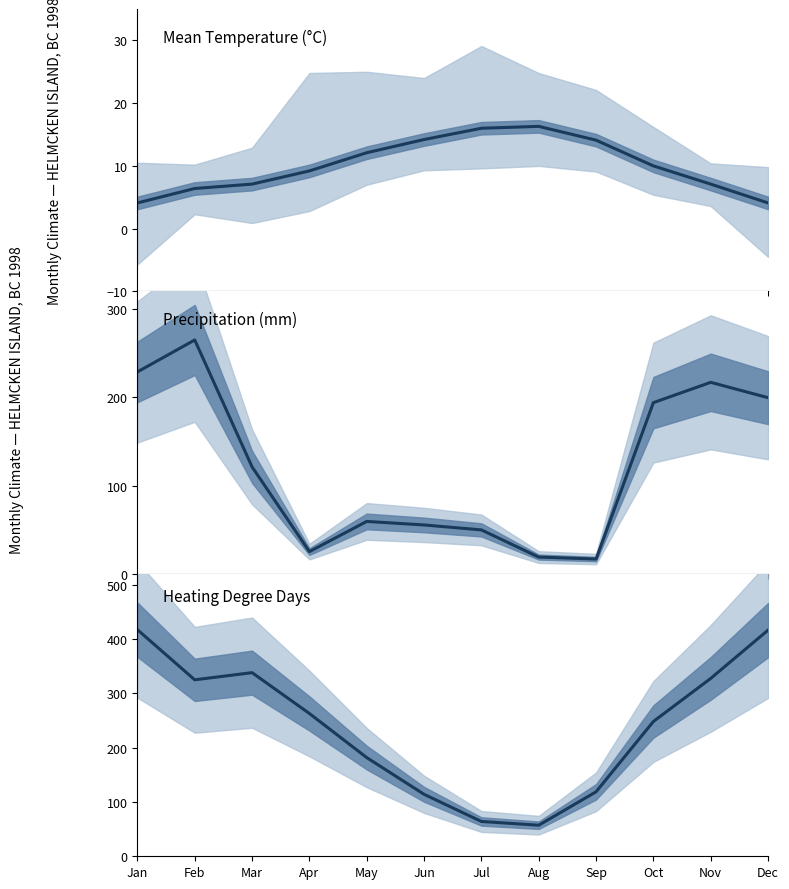

Between May and Jun, which series saw the biggest shift?

HDD